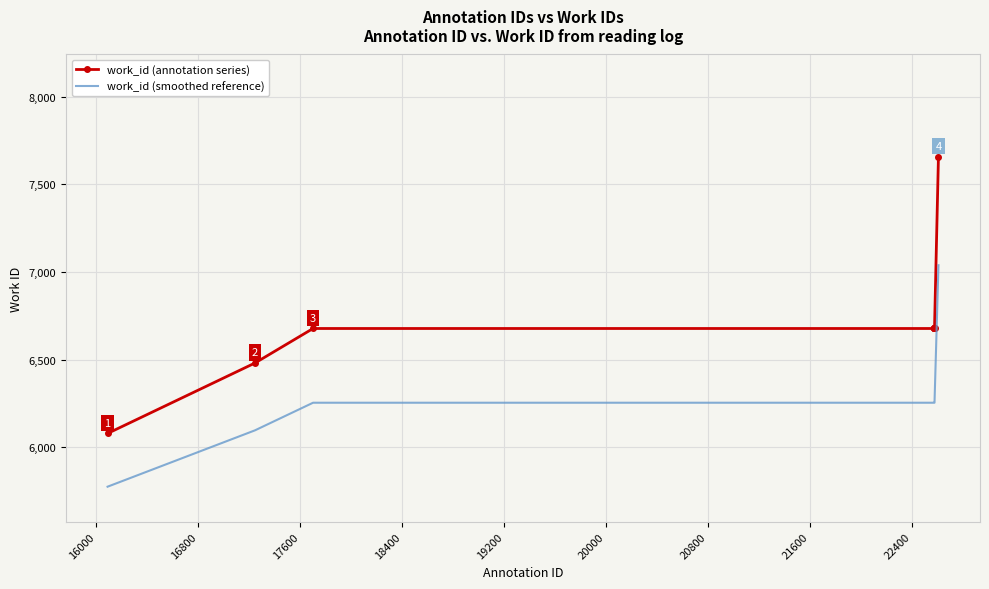

Rank the series by their average value, from lowest to highest.

work_id (smoothed reference), work_id (annotation series)